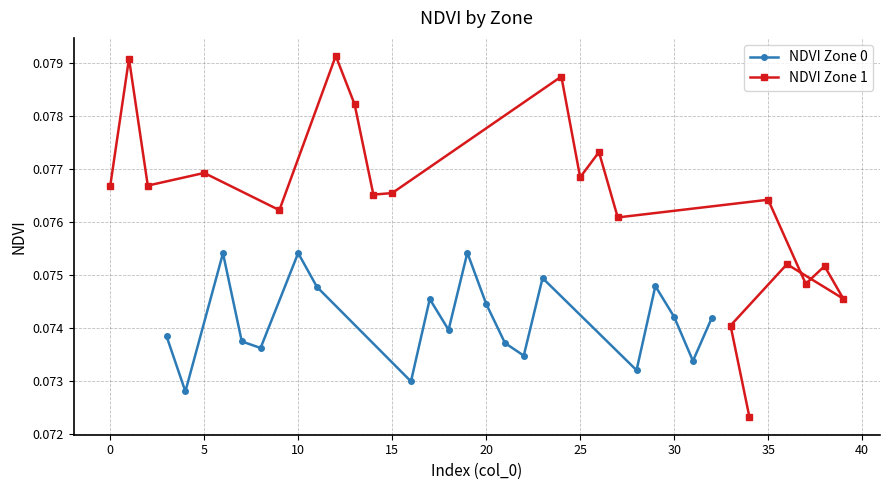

What is the smallest value displayed?

0.1